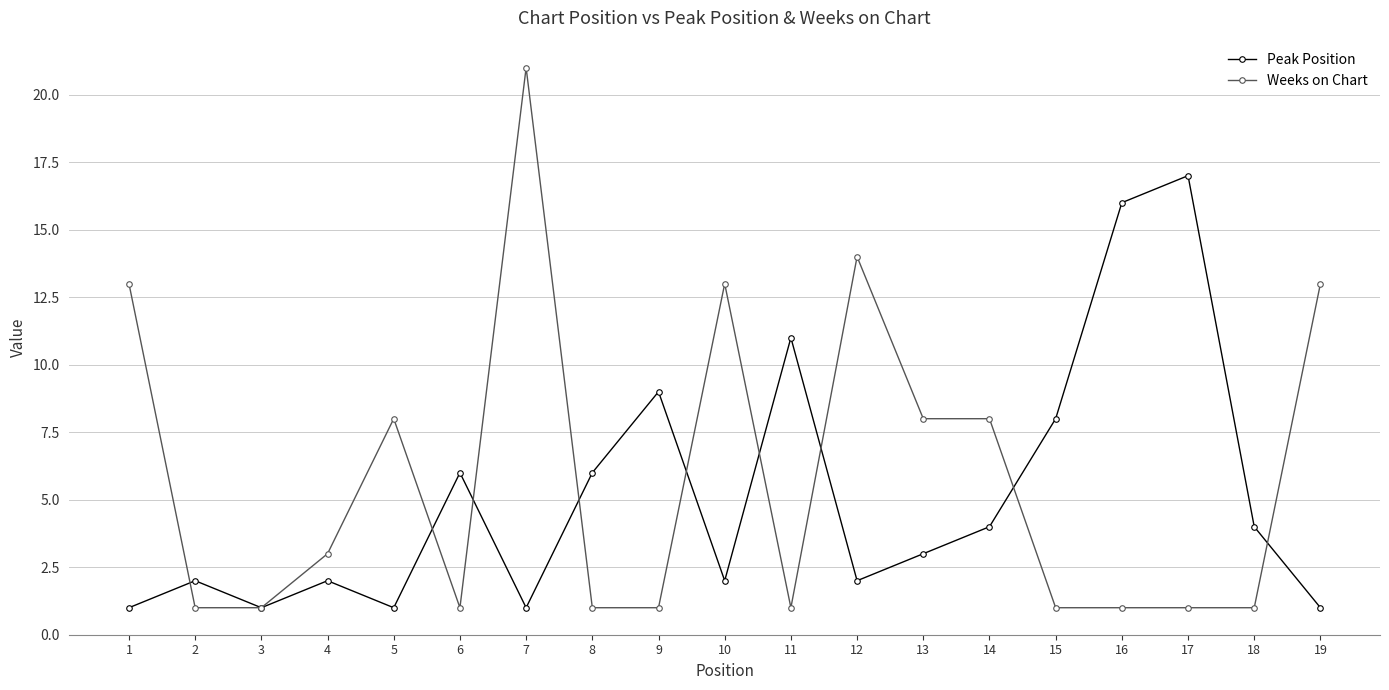

What is the sum of the Peak Position values at 6 and 12?

8